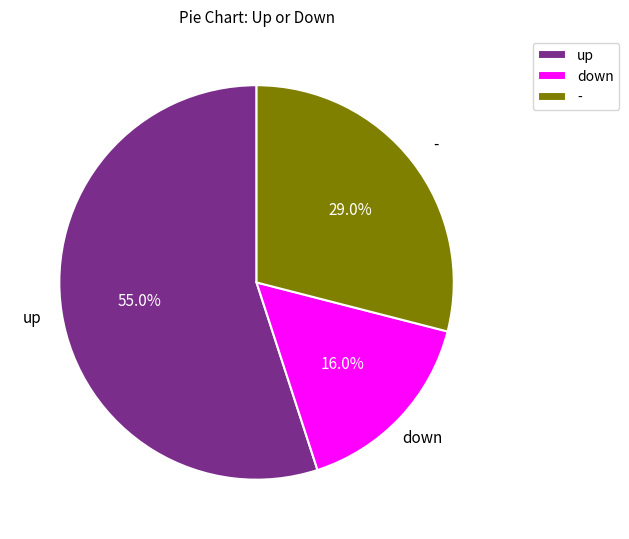

True or false: down accounts for 8% of the total.

False